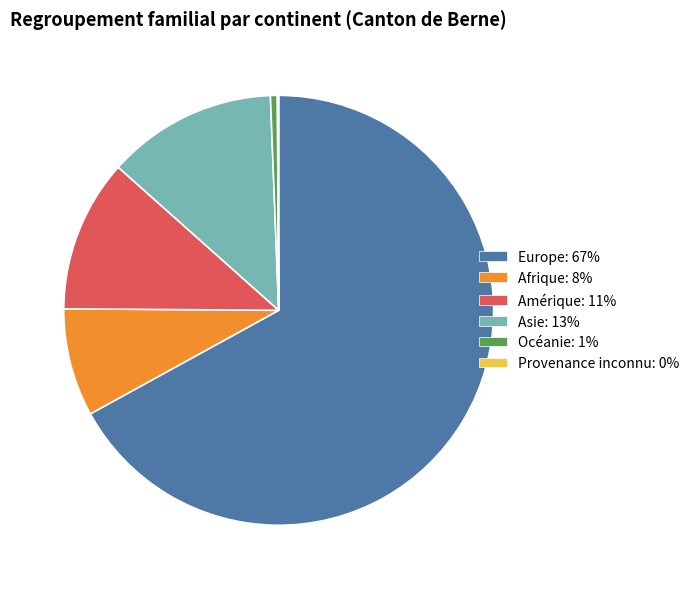

What is the majority slice?

Europe